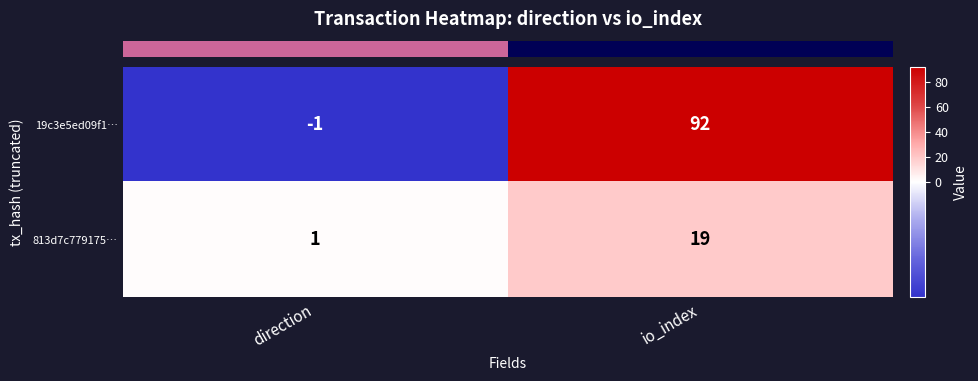

Which series has the largest range (max minus min)?

19c3e5ed09f1…